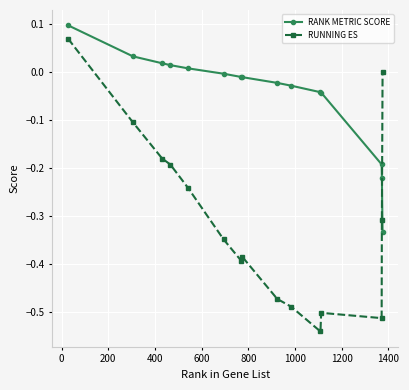

Which series has the largest total across all categories?

RANK METRIC SCORE